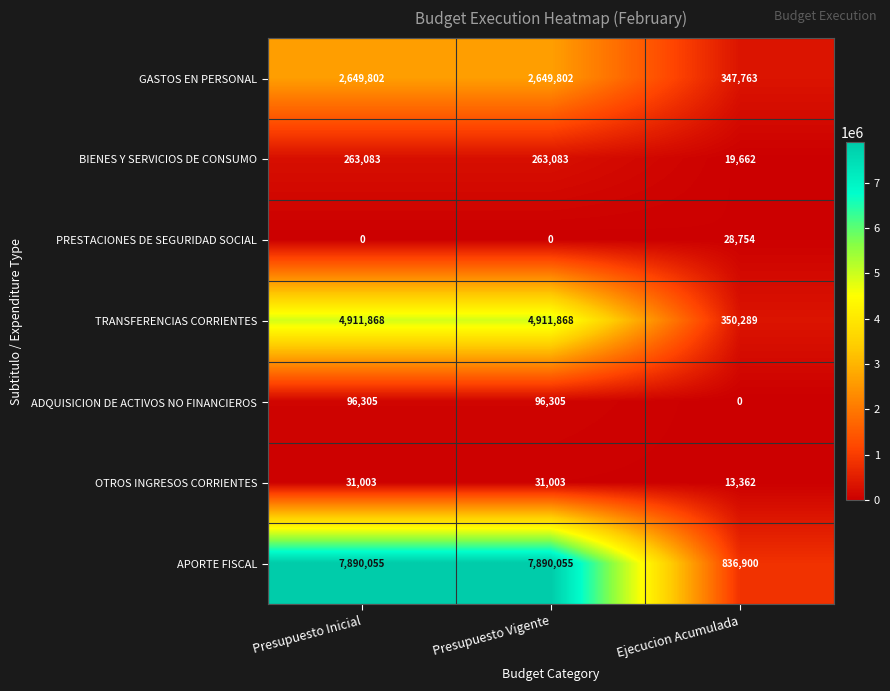

How many data points does each series have?

3